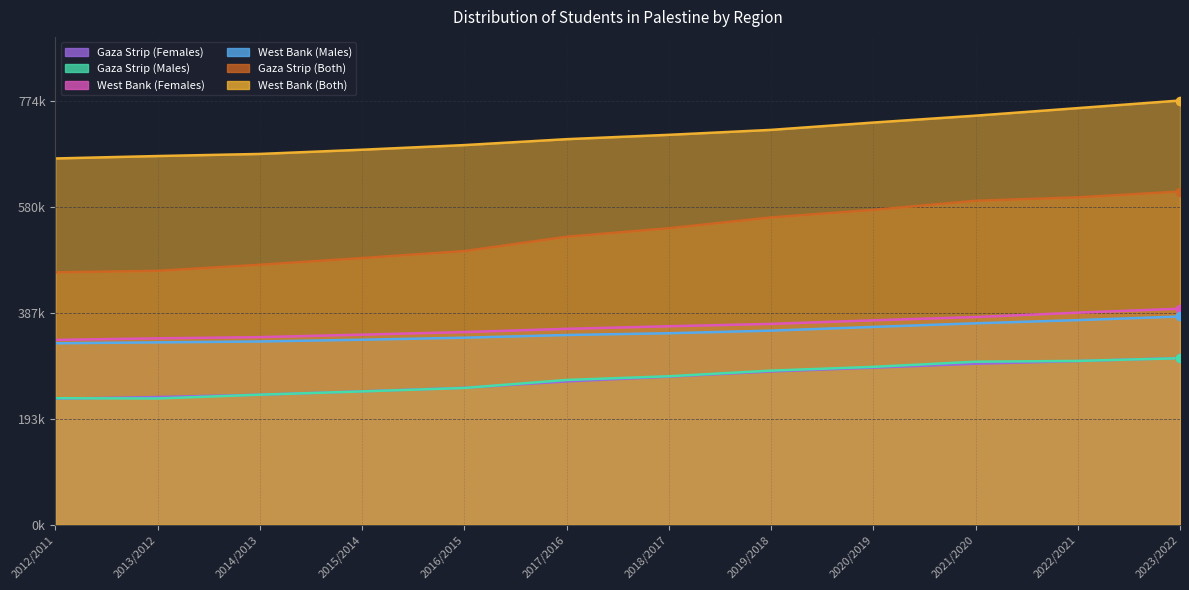

Reading left to right, transcribe all the data shown in this chart.

West Bank (Both): 668754	673172	677004	684699	693165	703963	711906	720943	734316	746869	760688	774568
Gaza Strip (Both): 460784	463567	474698	486897	499643	525793	541332	561111	574849	591484	597722	608364
West Bank (Males): 331282	332945	334536	337726	341434	346345	349578	354340	361125	367717	373519	380160
Gaza Strip (Males): 230880	230461	237372	243369	249683	264245	271019	281322	288195	297577	299048	303993
West Bank (Females): 337472	340227	342468	346973	351731	357618	362328	366603	373191	379152	387169	394408
Gaza Strip (Females): 229904	233106	237326	243528	249960	261548	270313	279789	286654	293907	298674	304371